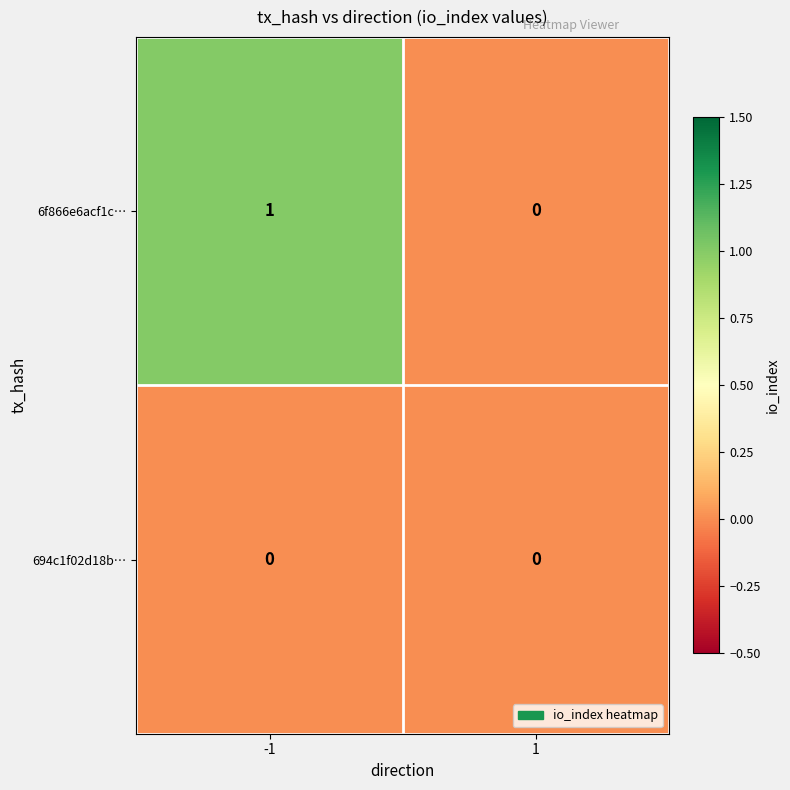

Rank the series by their maximum value, from highest to lowest.

6f866e6acf1c…, 694c1f02d18b…